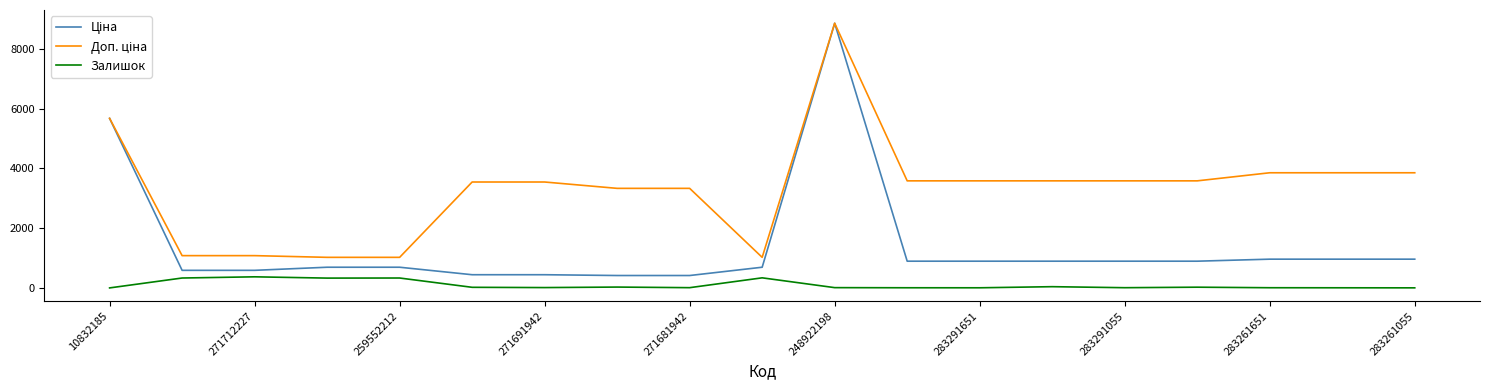

What is the maximum value shown in the chart?

8856.7